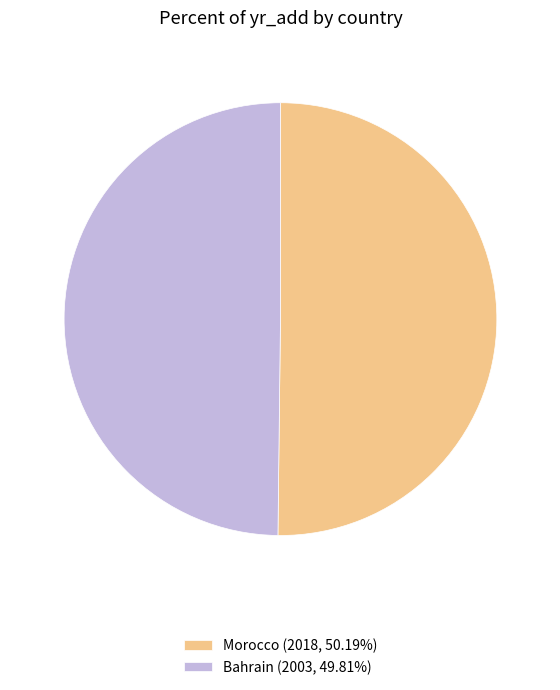

What is the ratio of the value at Morocco to the value at Bahrain?

1.0